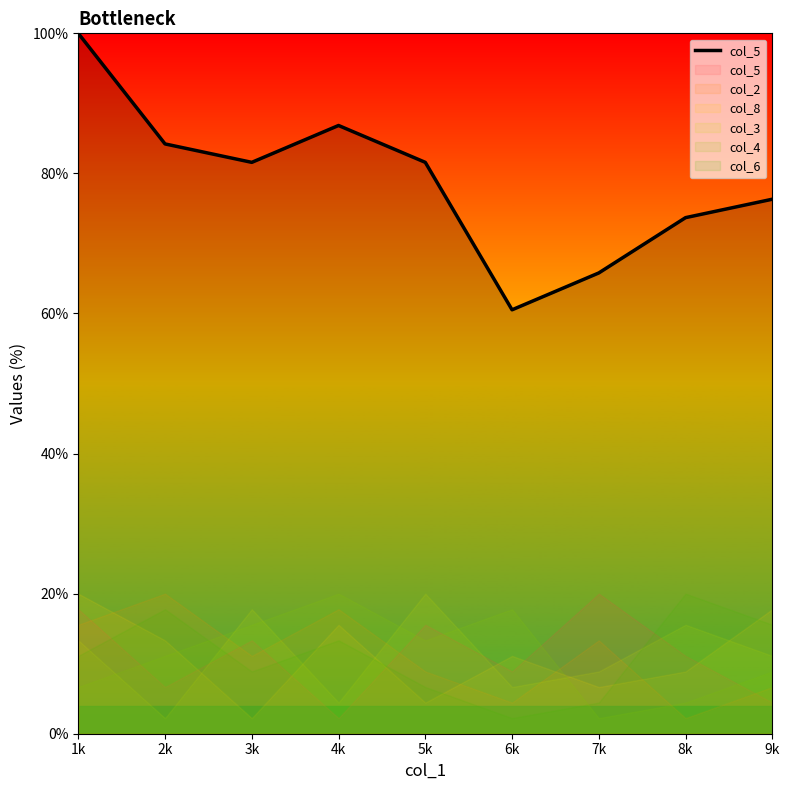

What is the sum of all values?

710.5